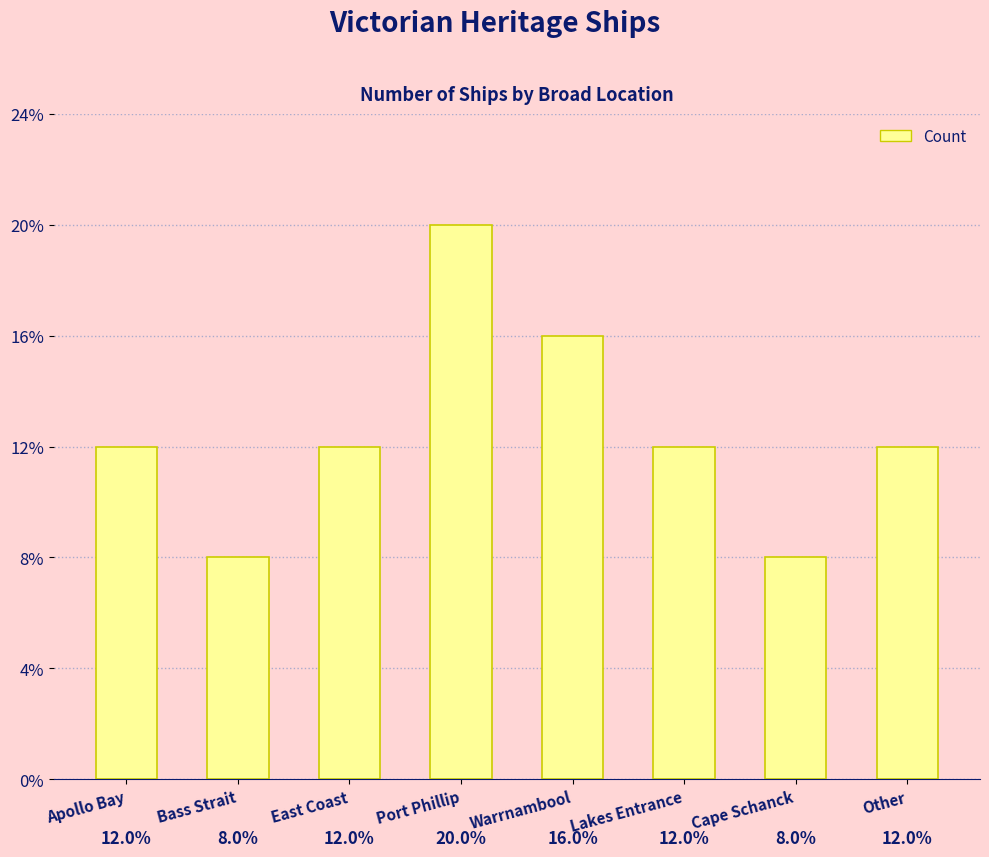

Which has a higher value, Bass Strait or East Coast?

East Coast